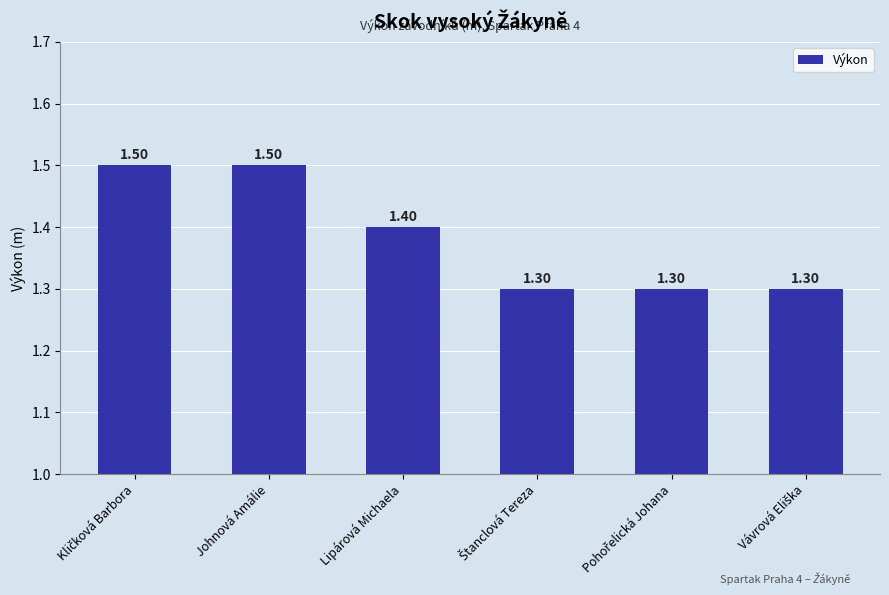

What is the label of the 5th bar from the right?

Johnová Amálie